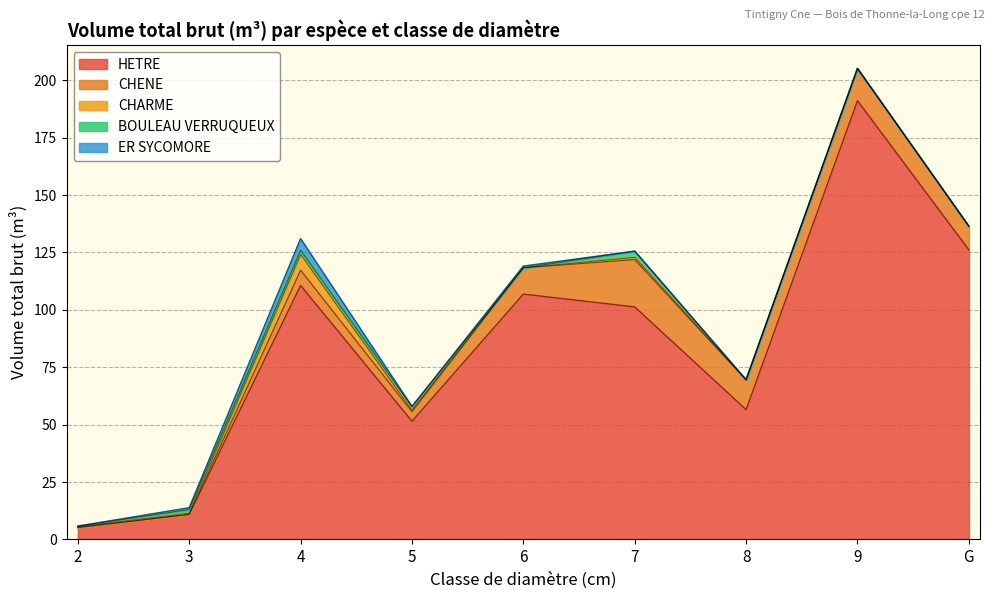

What is the total value across all series at 6?

119.0